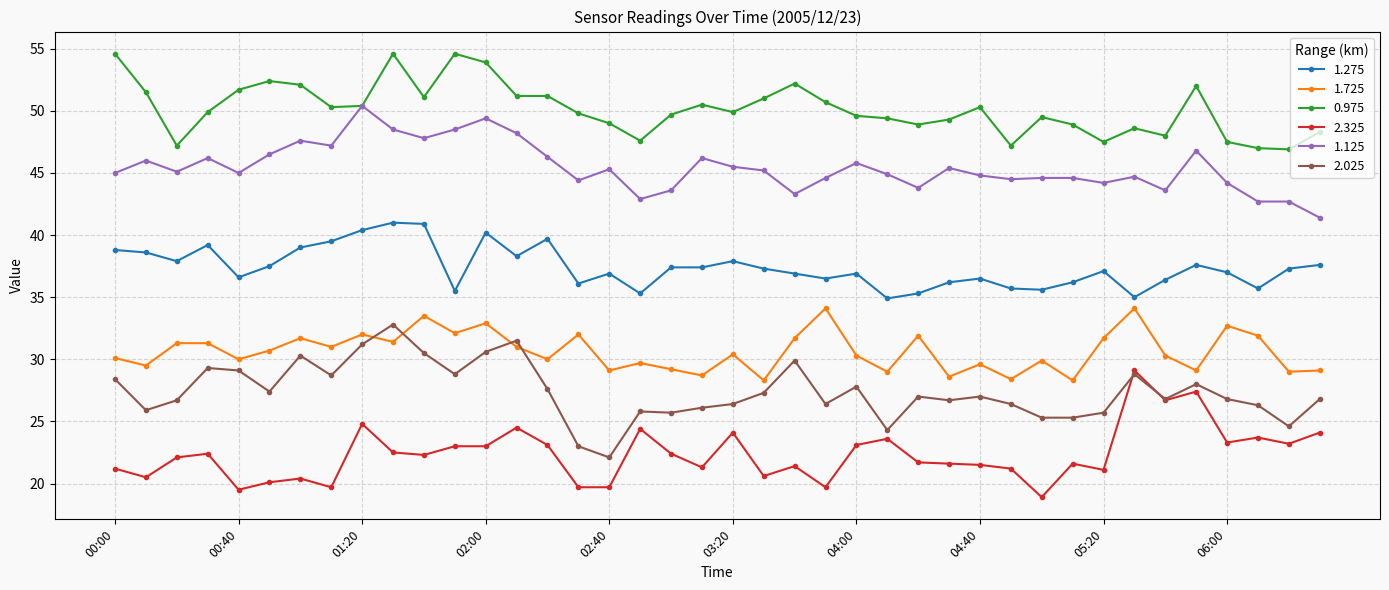

How many categories are shown in the chart?

40